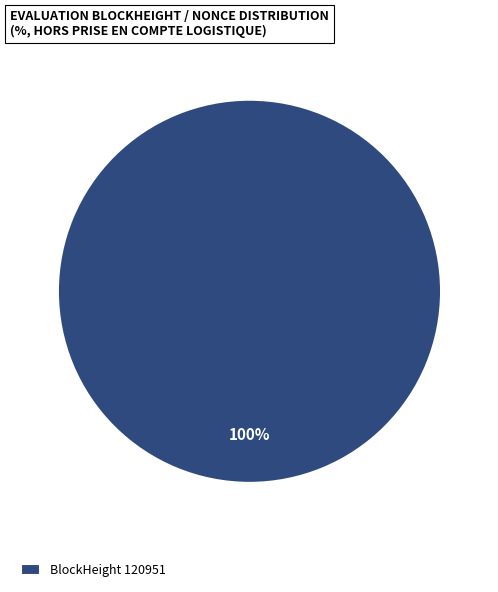

Does any single category account for the majority?

Yes